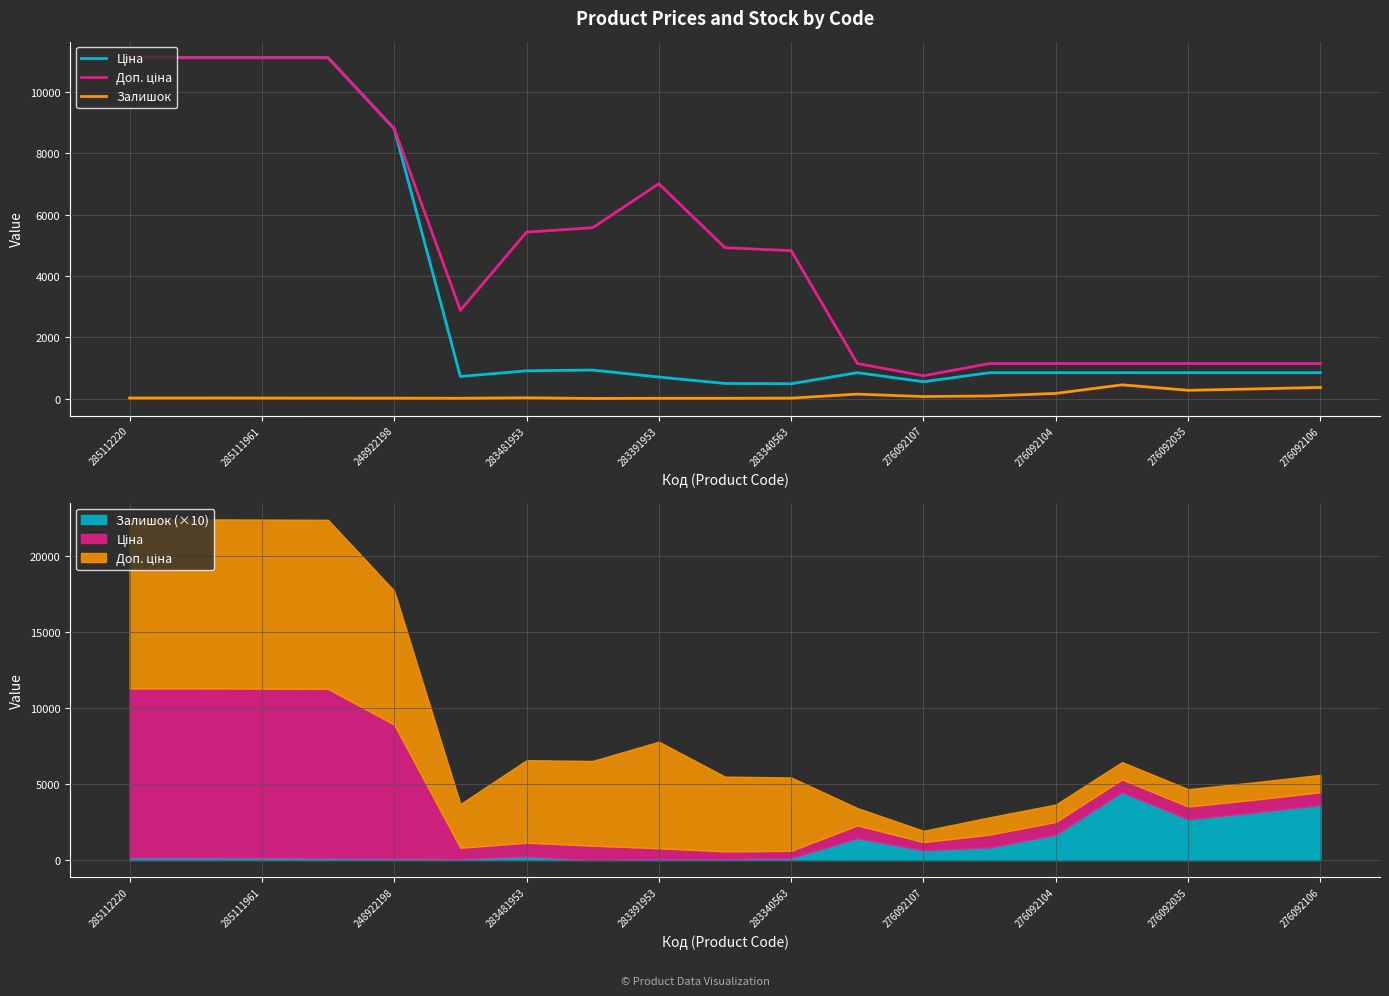

What is the sum of all Доп. ціна values?

92605.7